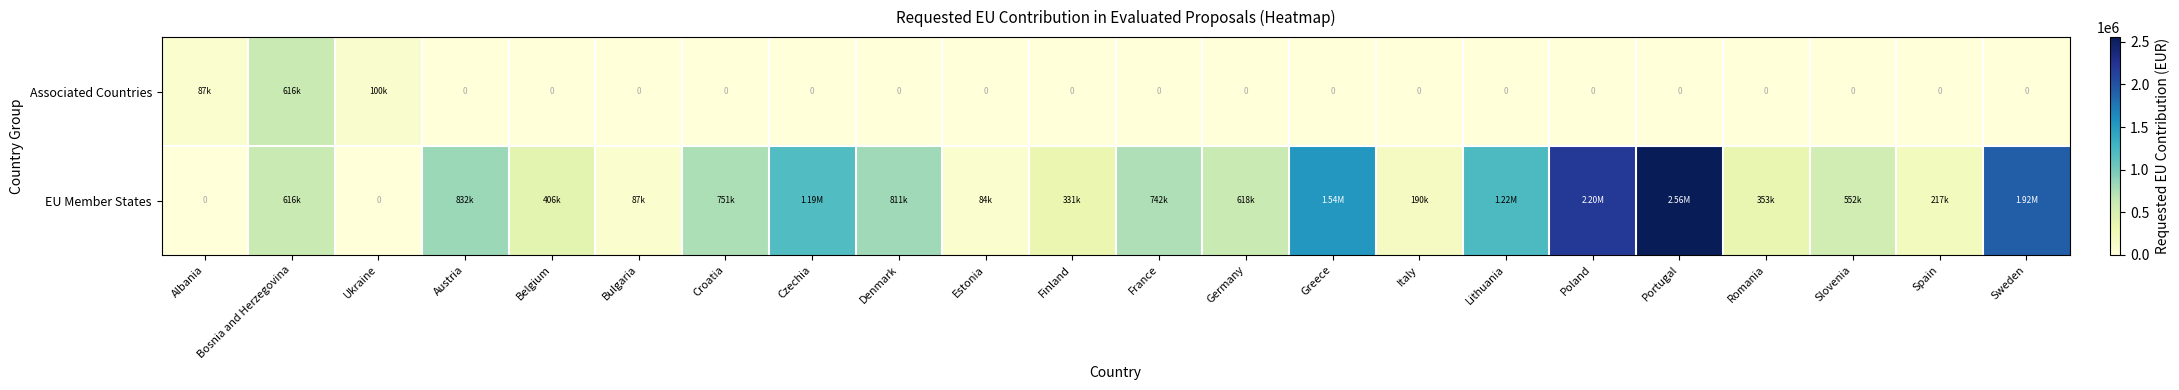

Is the value of Associated Countries at Sweden greater than the value of EU Member States at Estonia?

No